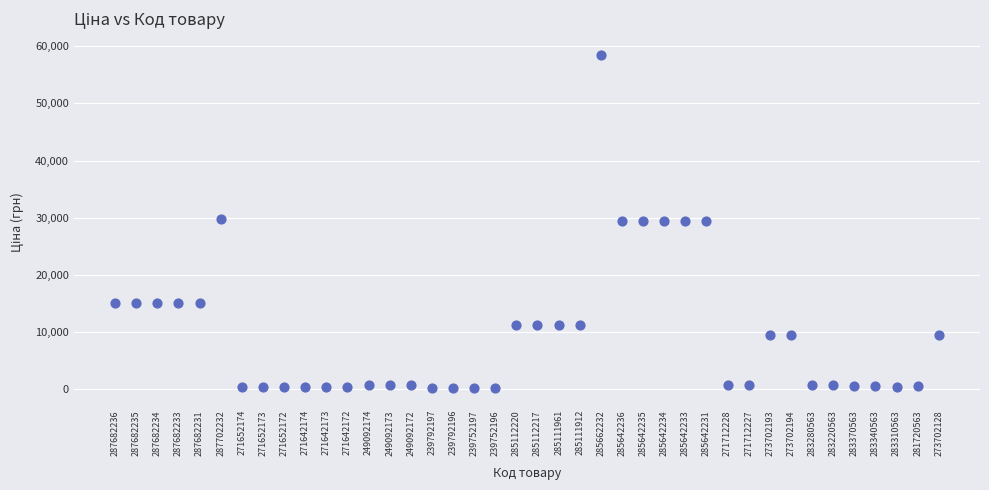

What is the range of Y values (max minus min)?

58369.5